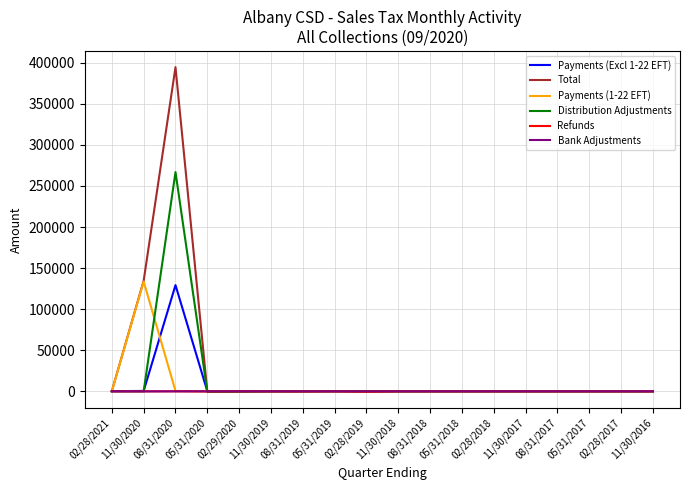

Which series has the widest spread of values?

Total